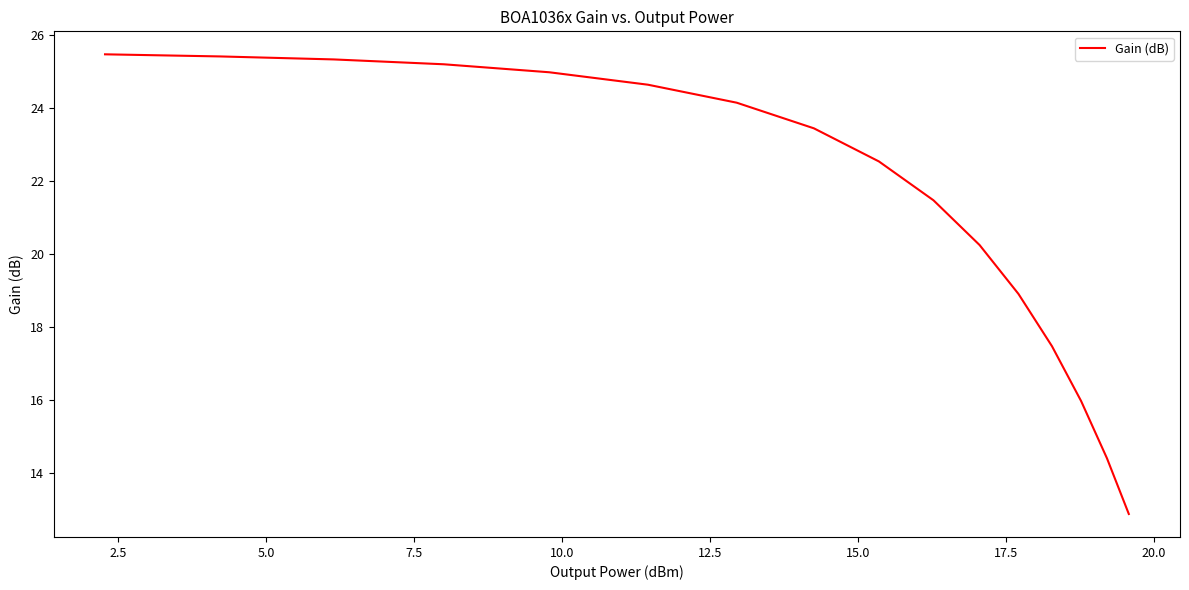

What is the greatest value displayed?

25.5